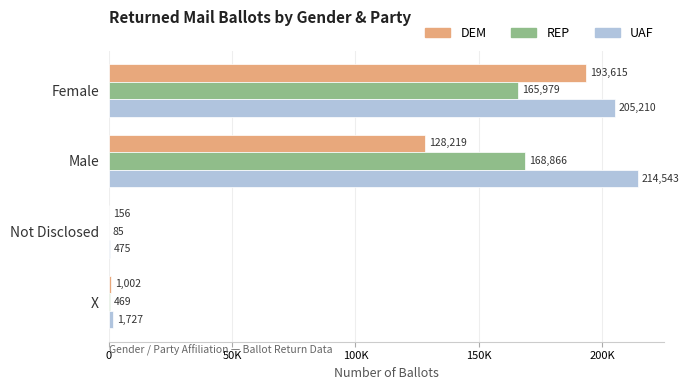

What is the average value of the UAF series?

105489